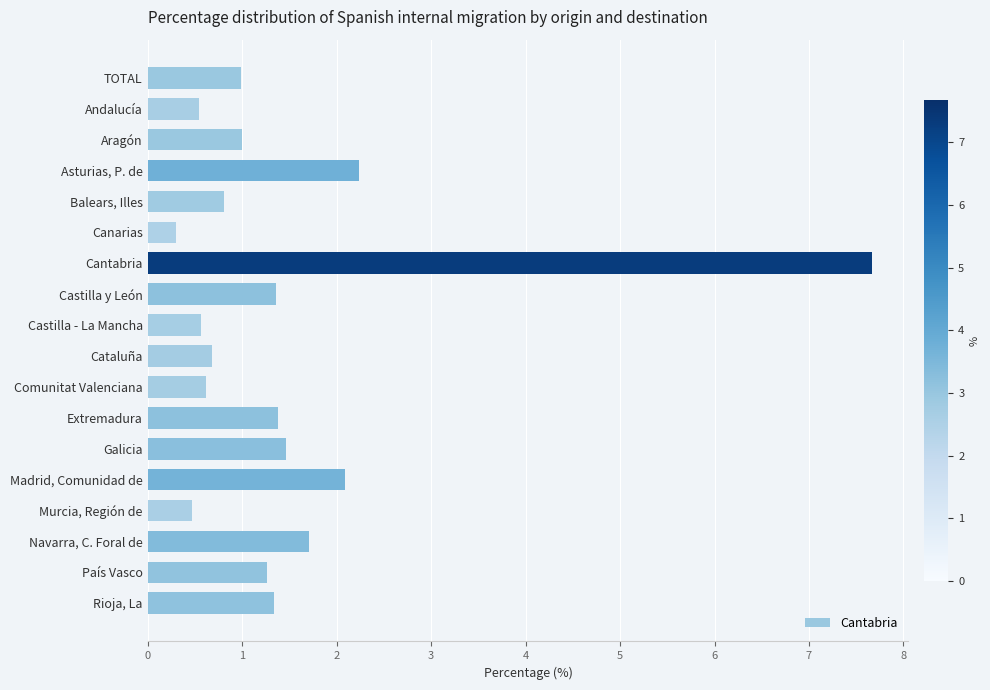

Are the bars horizontal?

Yes